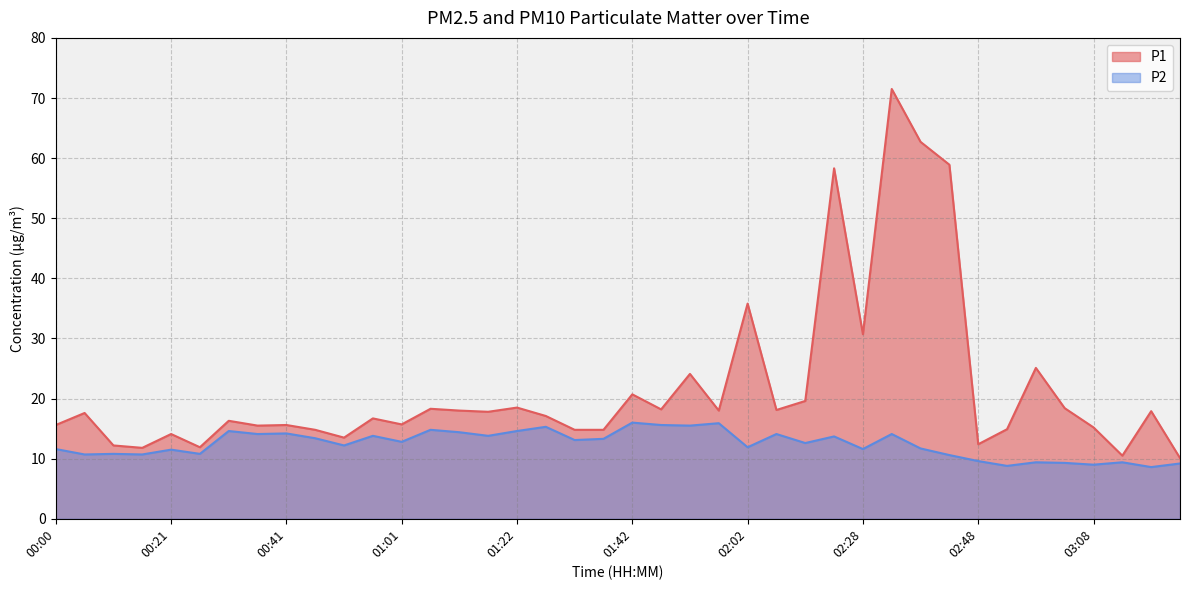

What is the sum of the P1 values at 02:13 and 01:01?

33.8